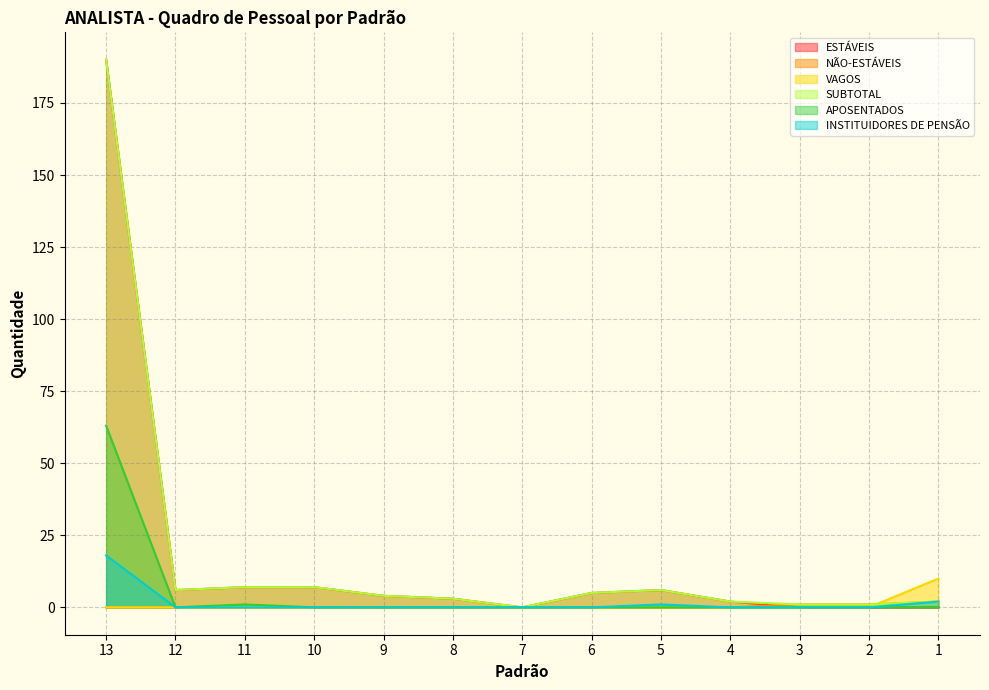

Which label corresponds to the smallest value in the chart?

7